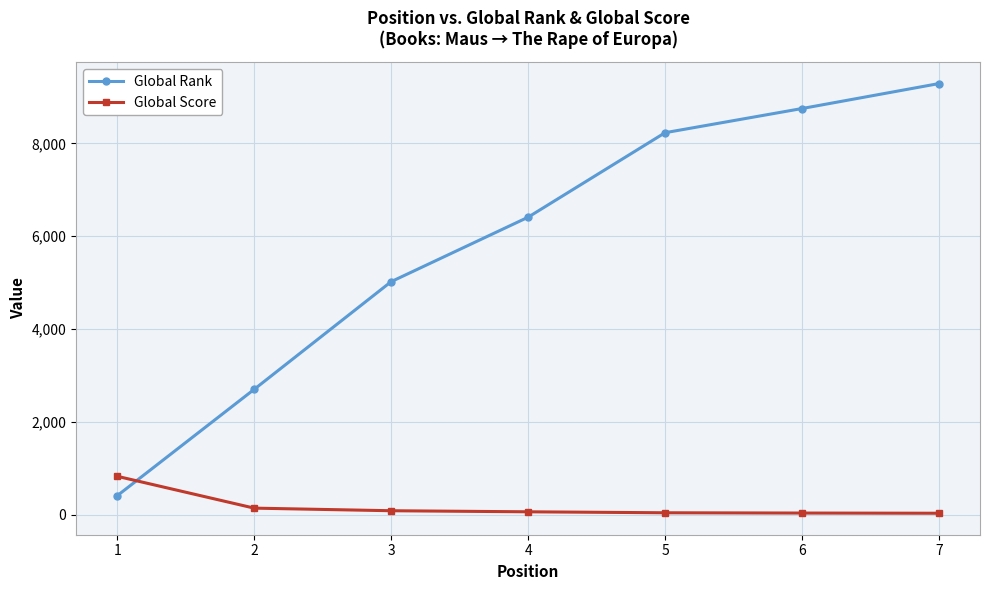

Rank the series at 5 from highest to lowest value.

Global Rank, Global Score